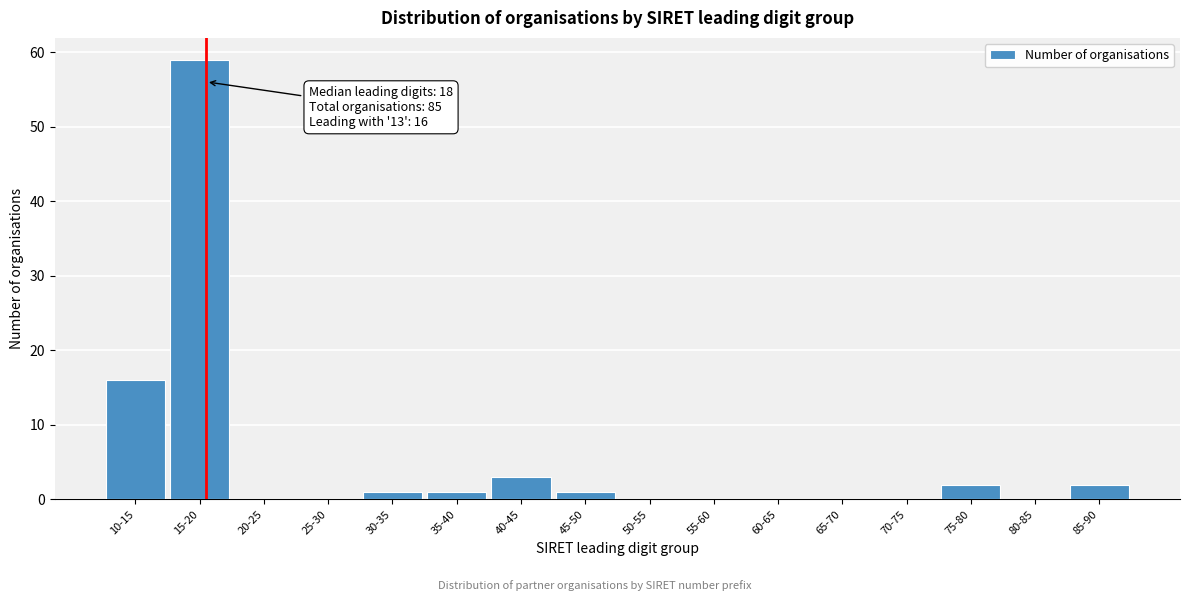

Reading left to right, list all the values displayed in this chart.

10-15=16	15-20=59	20-25=0	25-30=0	30-35=1	35-40=1	40-45=3	45-50=1	50-55=0	55-60=0	60-65=0	65-70=0	70-75=0	75-80=2	80-85=0	85-90=2